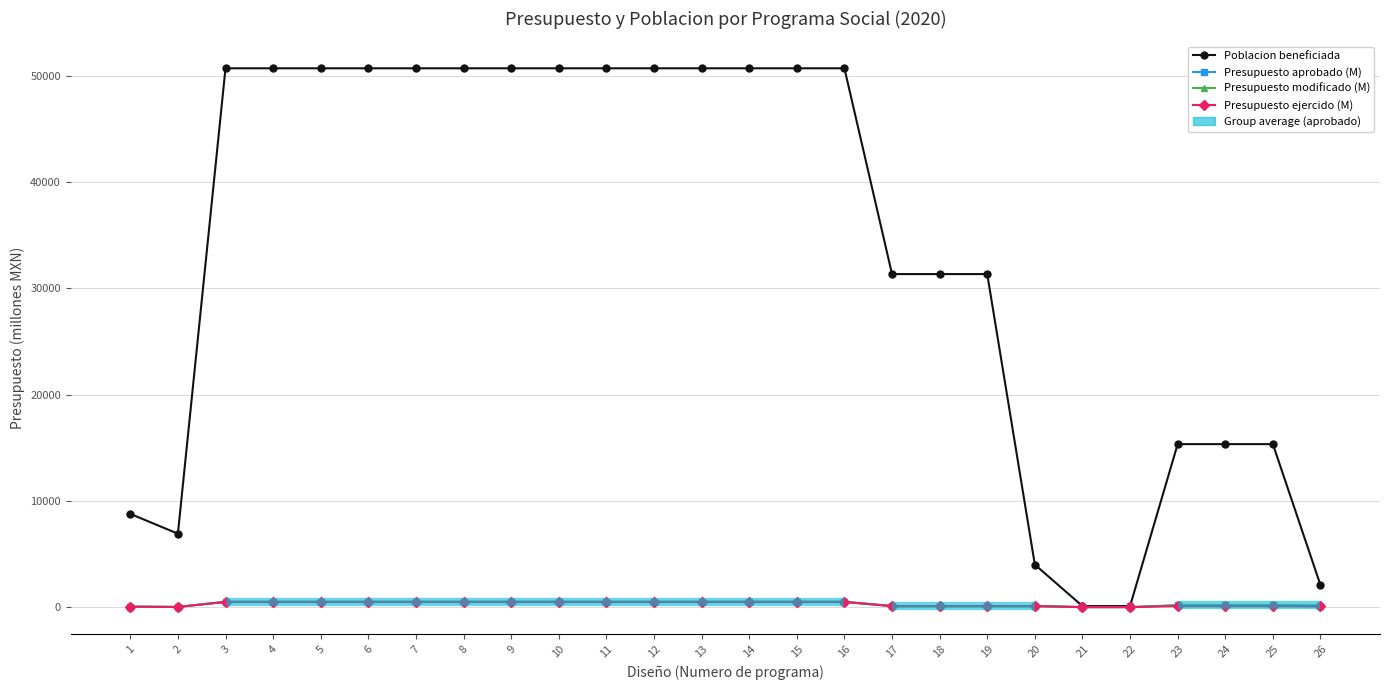

In Presupuesto aprobado (M), how many points are lower than both neighbors (excluding endpoints)?

1